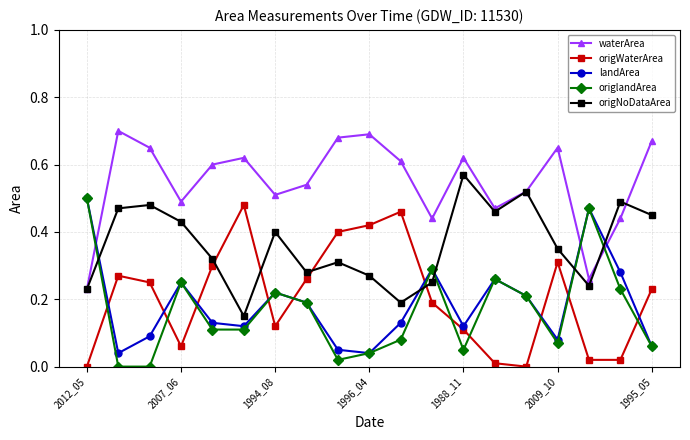

How many series are shown in this chart?

5